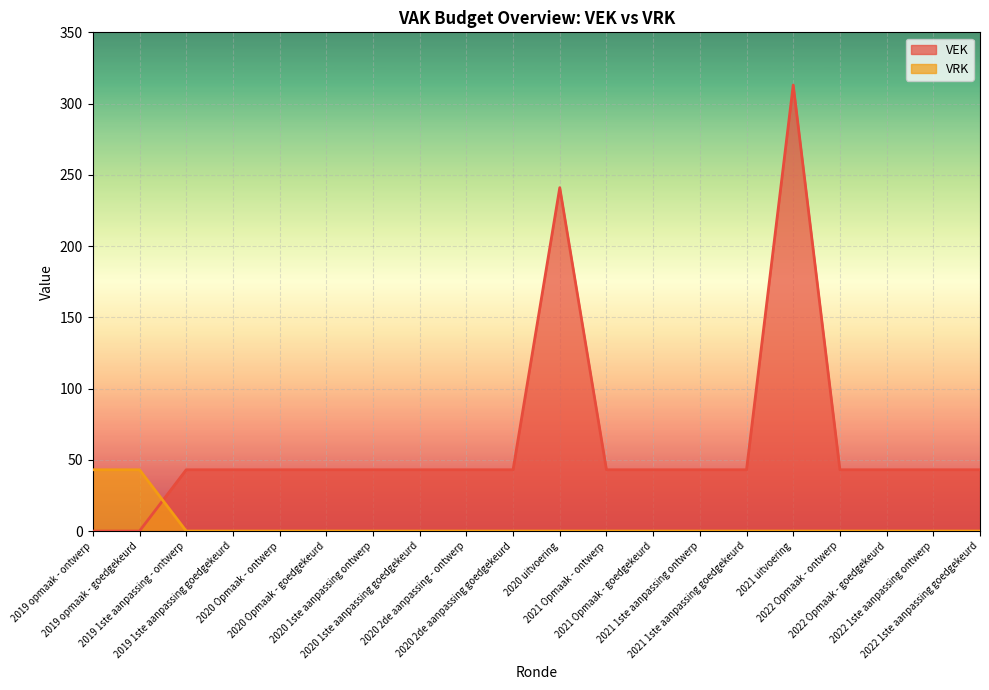

After their last crossing, which series has the higher values: VRK or VEK?

VEK